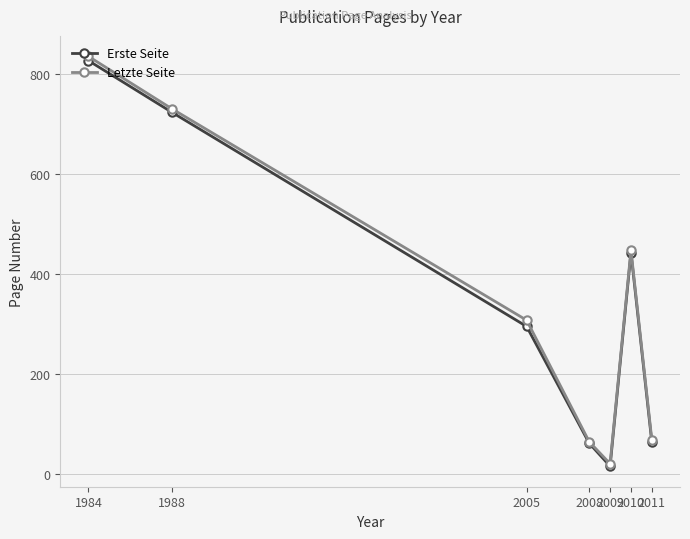

What is the smallest value displayed?

15.0